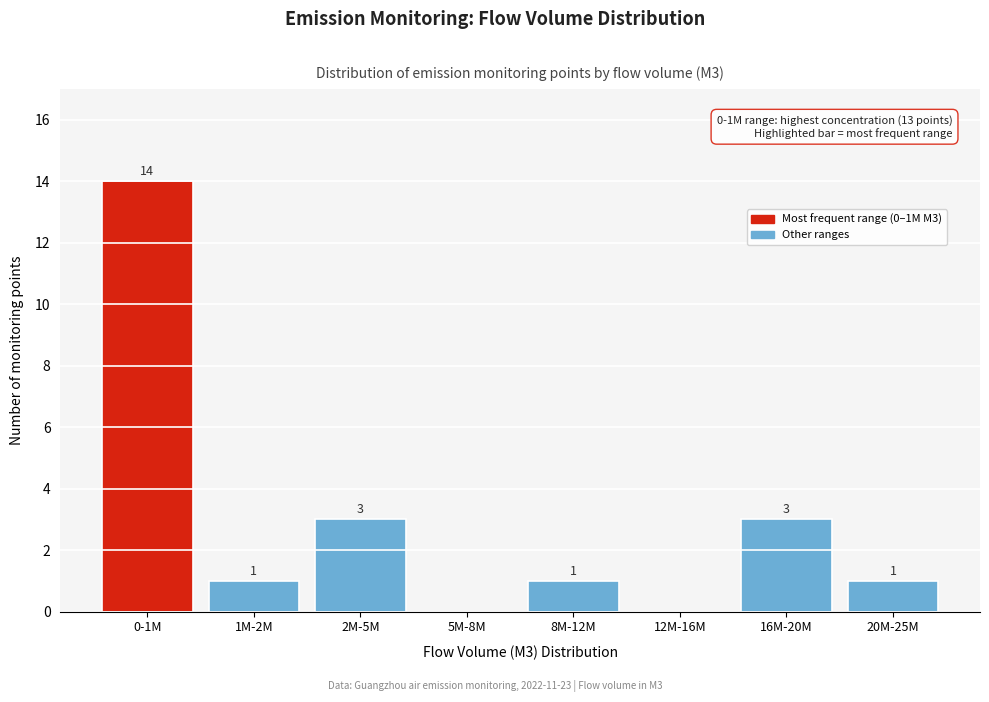

Reading left to right, what are all the values shown in this chart?

0-1M=14	1M-2M=1	2M-5M=3	5M-8M=0	8M-12M=1	12M-16M=0	16M-20M=3	20M-25M=1